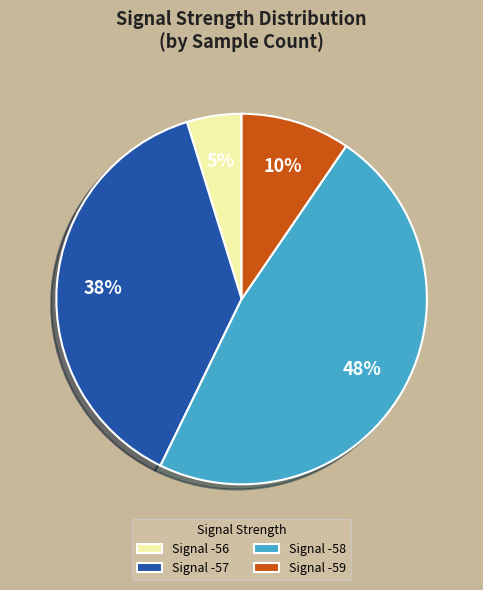

True or false: Signal -57 accounts for 47% of the total.

False